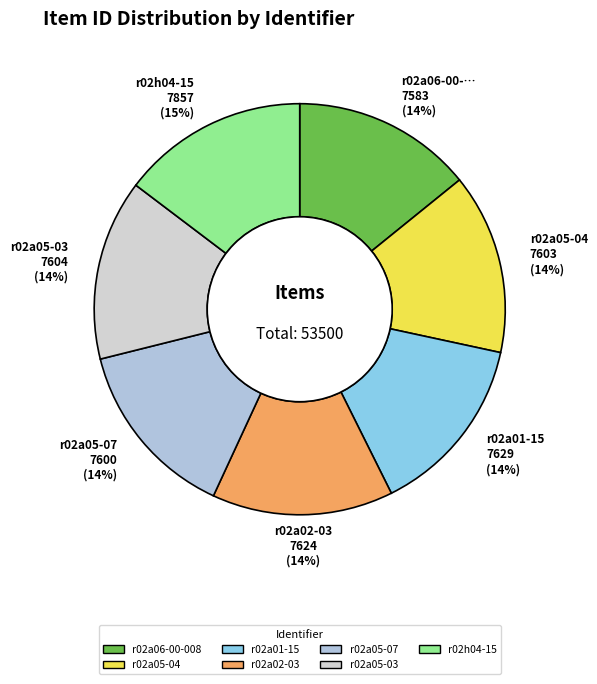

To the nearest percent, what is the difference between the largest and smallest slice percentages?

1%